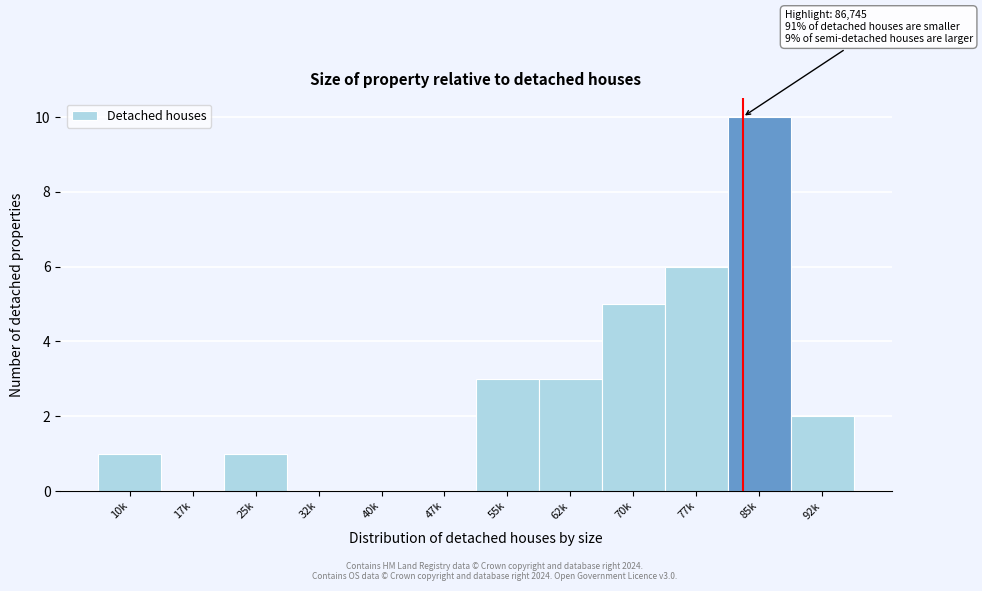

Reading left to right, list all the values displayed in this chart.

10k=1	17k=0	25k=1	32k=0	40k=0	47k=0	55k=3	62k=3	70k=5	77k=6	85k=10	92k=2